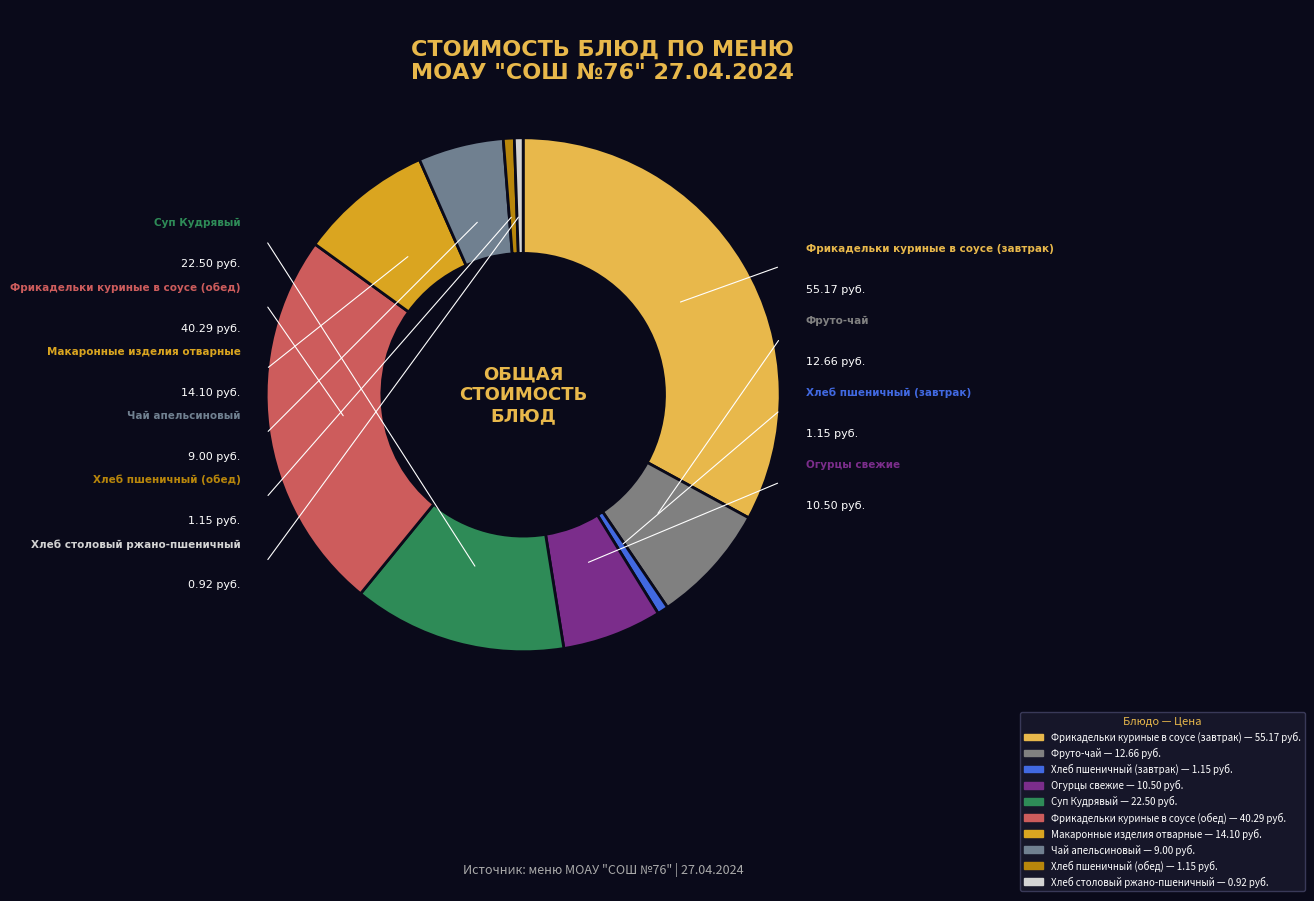

To the nearest percent, what is the average slice percentage?

10%